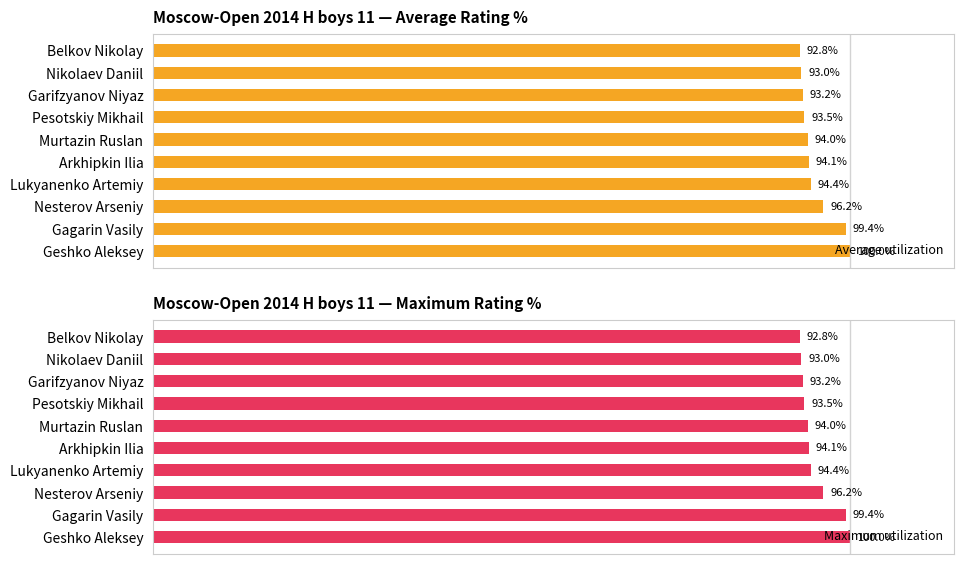

How many bars are there in each group?

2